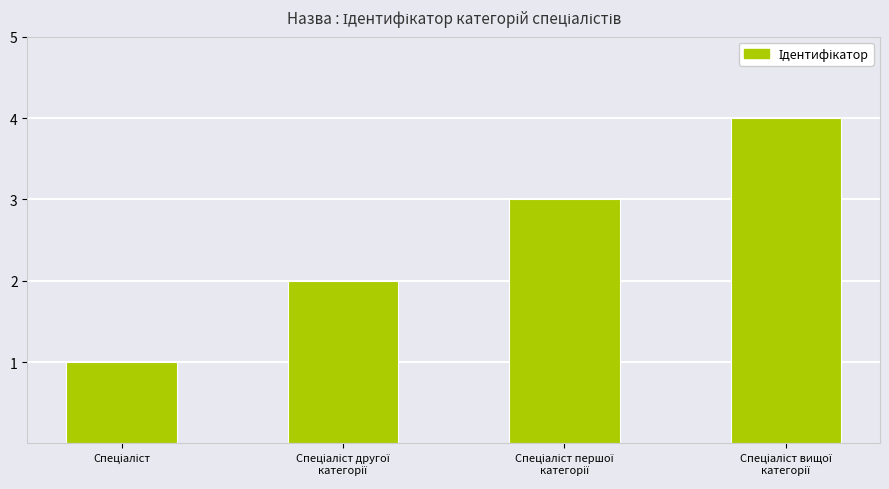

What is the maximum value shown in the chart?

4